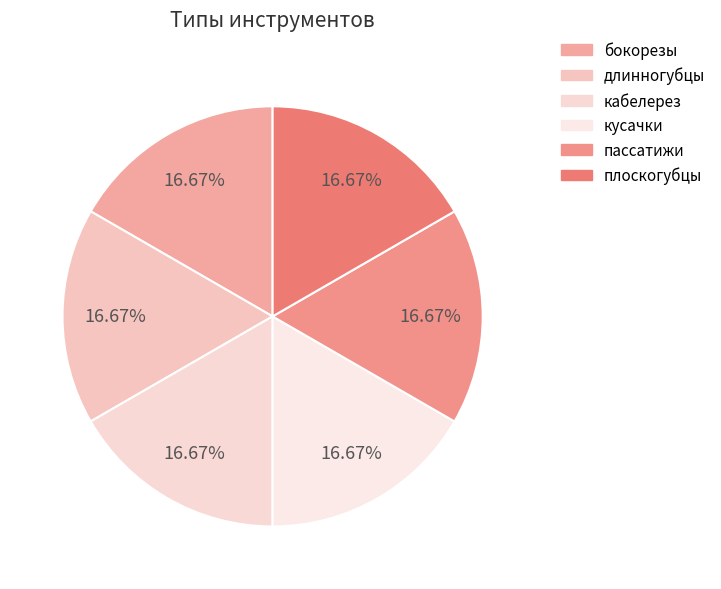

To the nearest percent, what is the combined percentage of бокорезы and длинногубцы?

33%